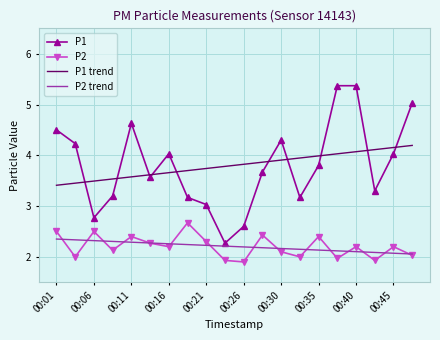

True or false: P1 and P2 intersect in this chart.

False